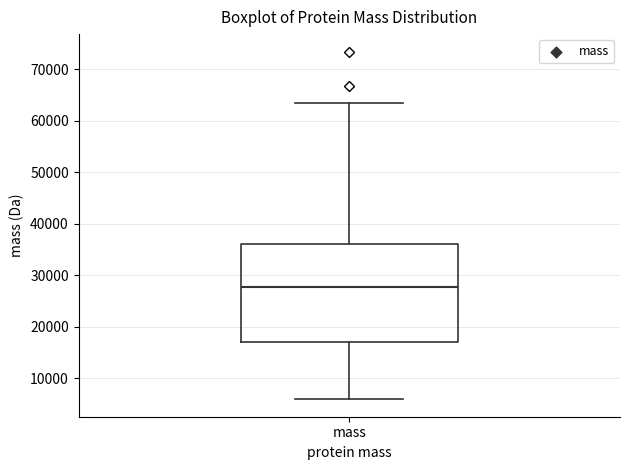

Transcribe this box plot: give where the median line is, the range the box spans, and where the two whiskers end, as read against the y-axis. The values are not printed on the chart, so give them approximately, as read against the axis.

median 28000, box 17000 to 36000, whiskers 6000 to 63000